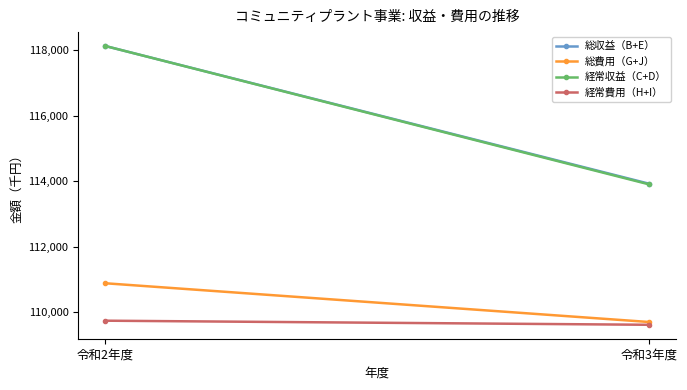

Read the 経常収益（C+D） value at 令和2年度.

118130